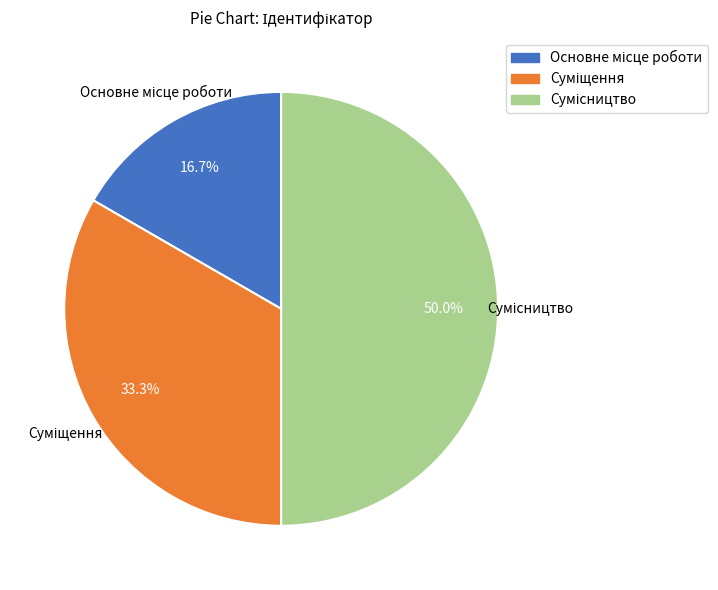

To the nearest percent, what percentage of the pie is Суміщення?

33%